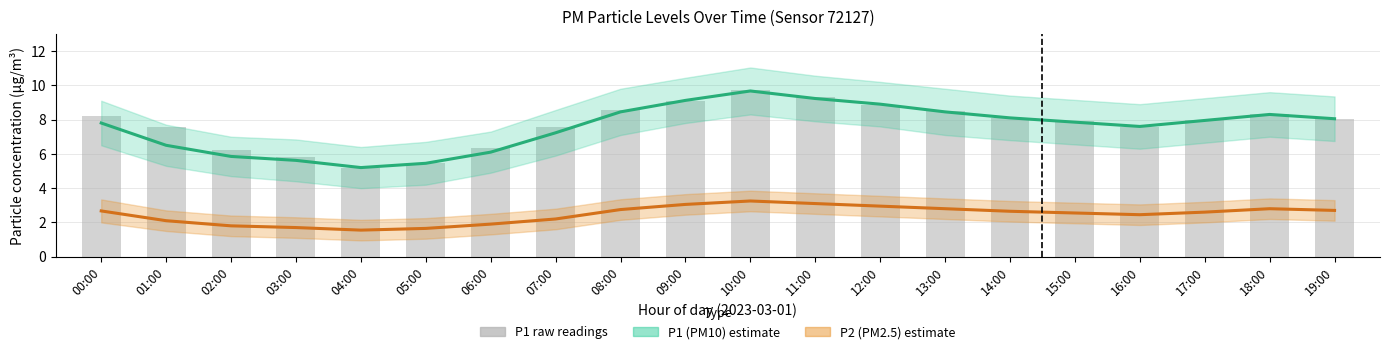

Between 07:00 and 10:00, which is larger?

10:00